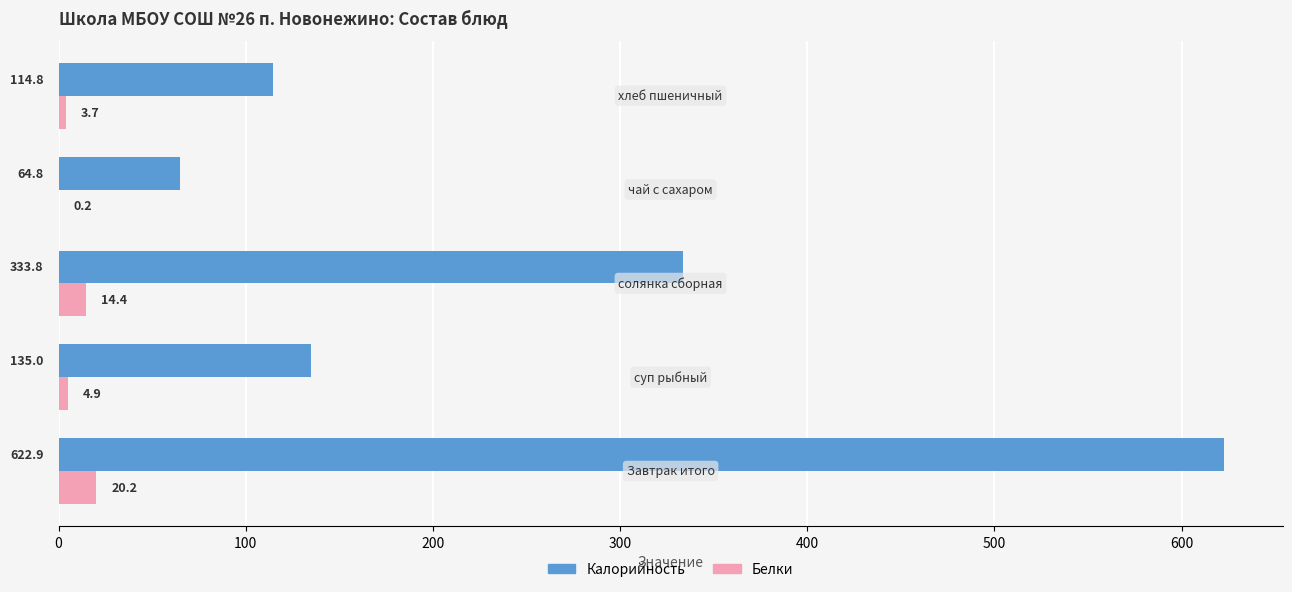

Which series has the largest total across all categories?

Калорийность